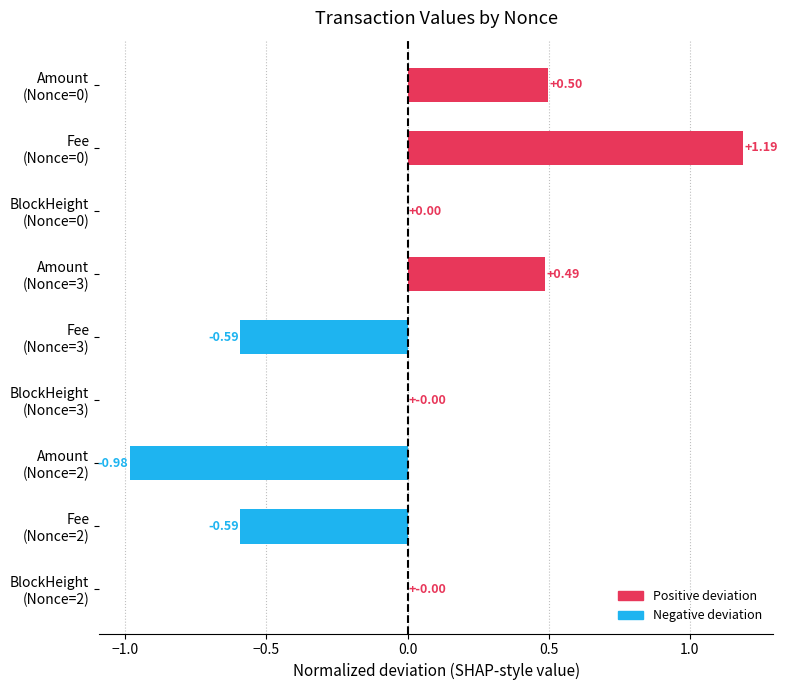

How many distinct data groups are displayed?

1